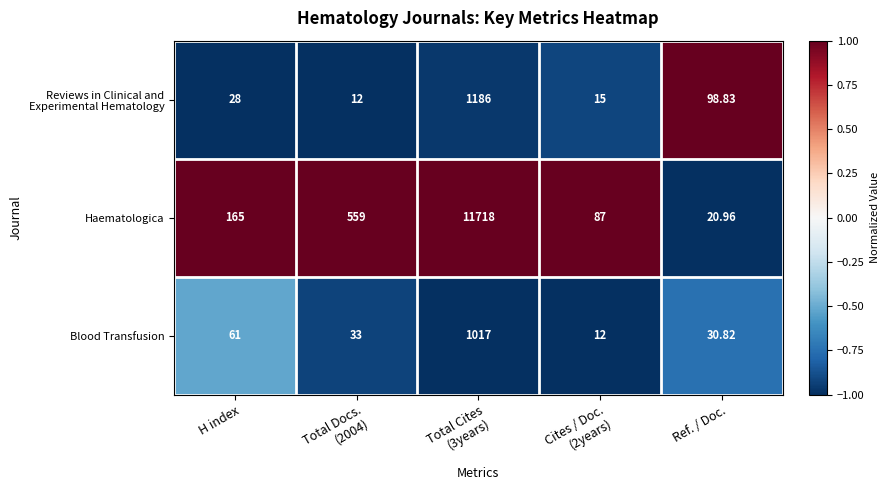

Which series has the widest spread of values?

Haematologica